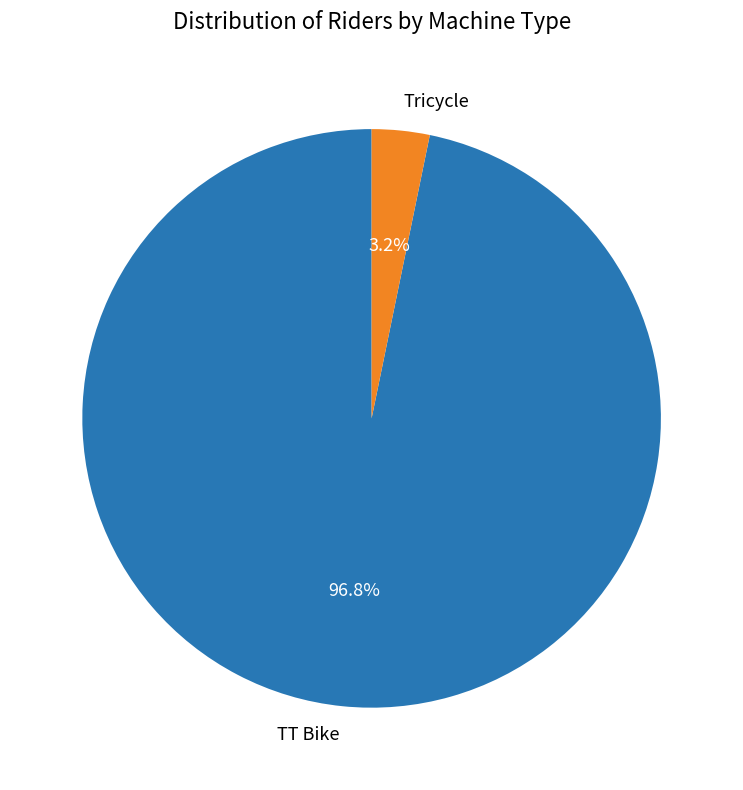

Rank the categories by value from lowest to highest.

Tricycle, TT Bike